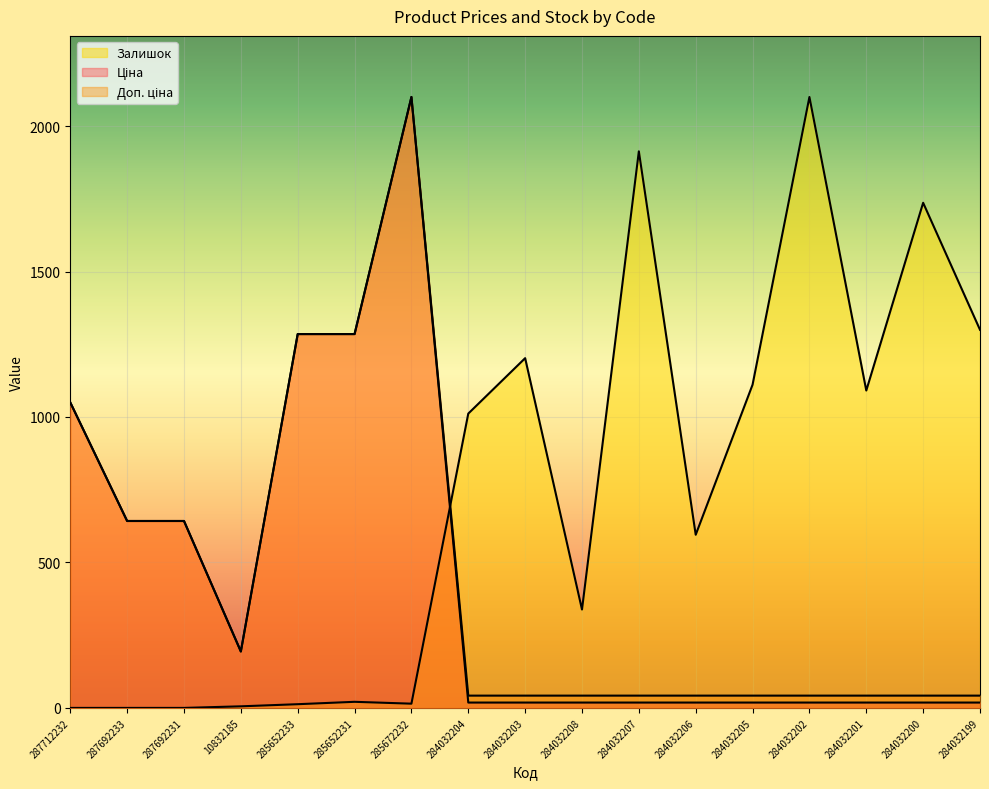

What are all the series names shown in the legend?

Ціна, Доп. ціна, Залишок